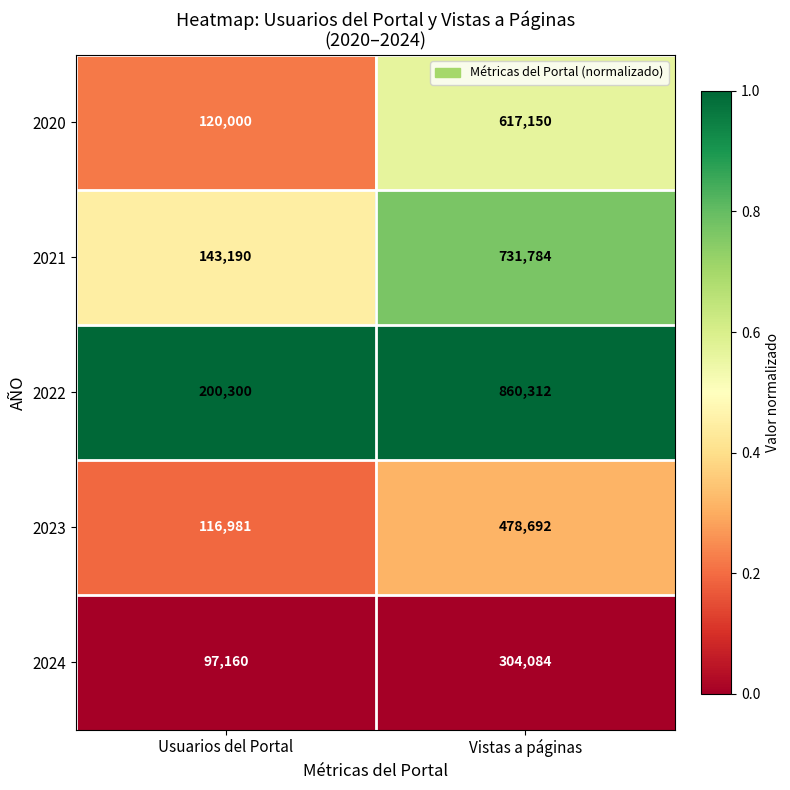

The 2022 series shows 200300 at Usuarios del Portal. True or false?

True